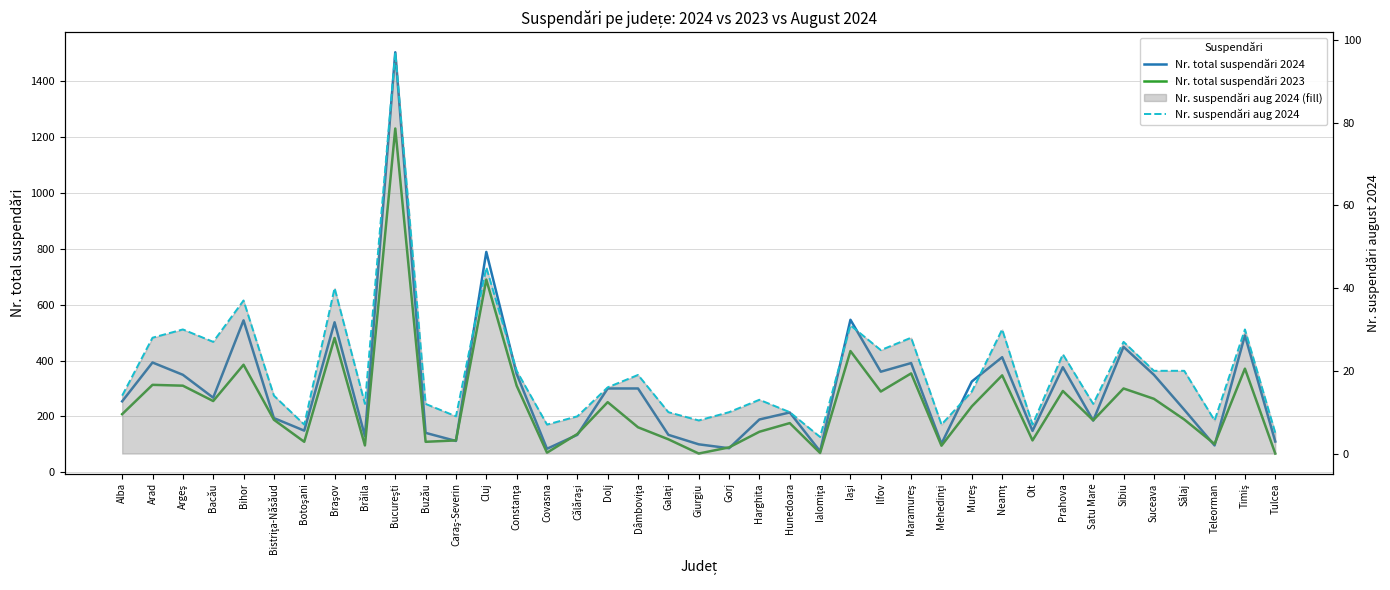

Count the number of categories in the chart.

39